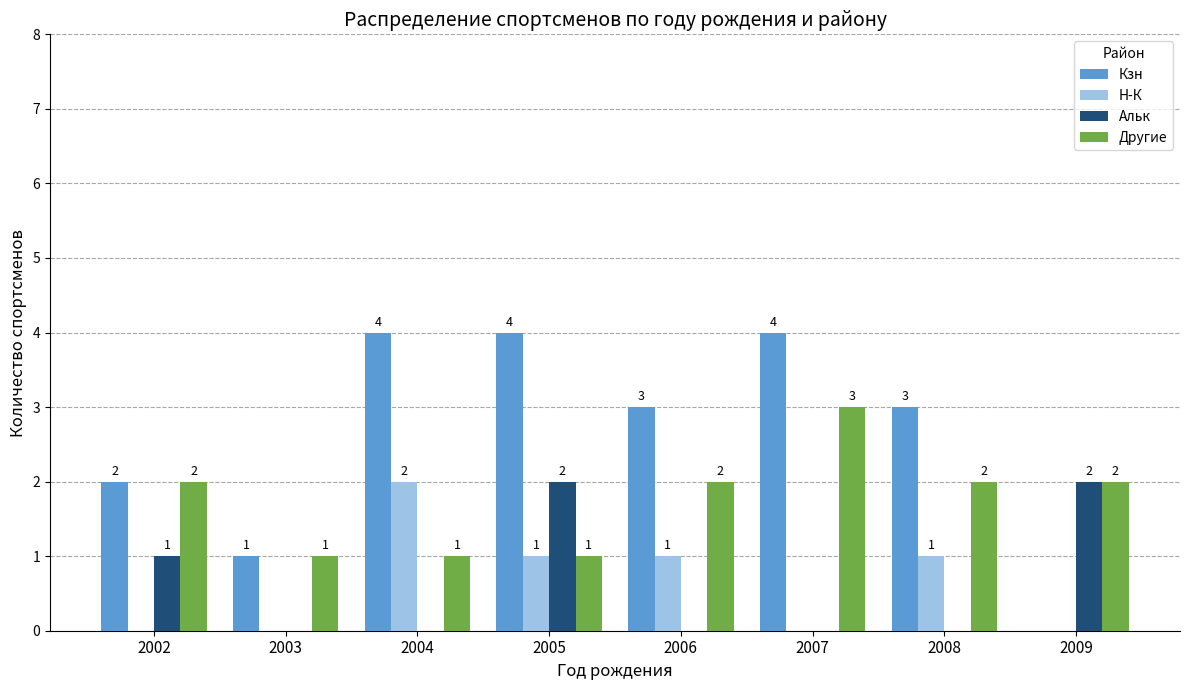

What is the sum of all Кзн values?

21